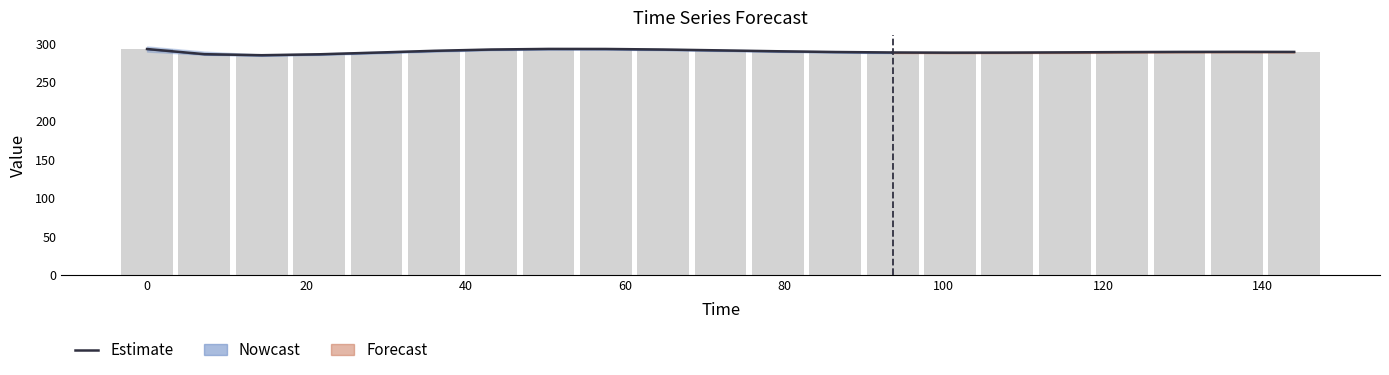

What is the highest value of the low series?

292.4